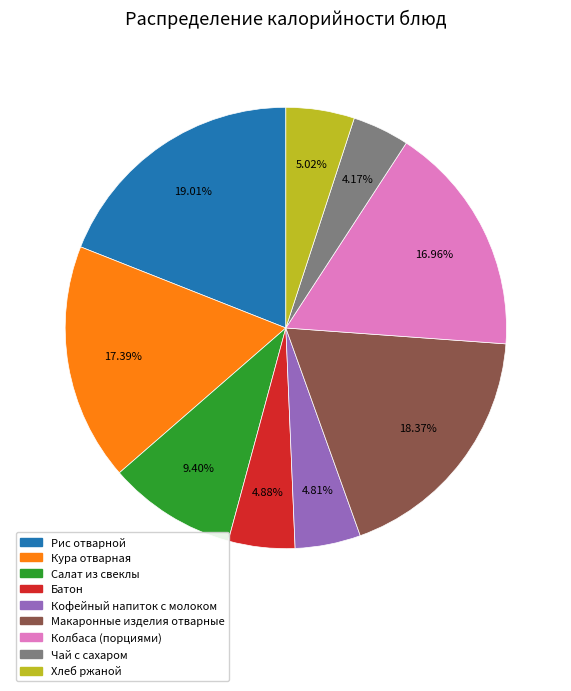

Which slice is the largest?

Рис отварной